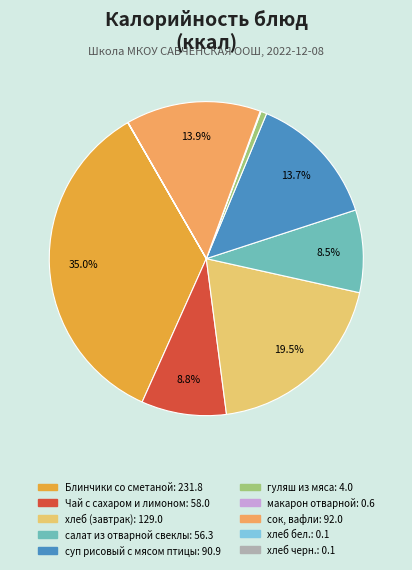

Is there a majority slice in this chart?

No